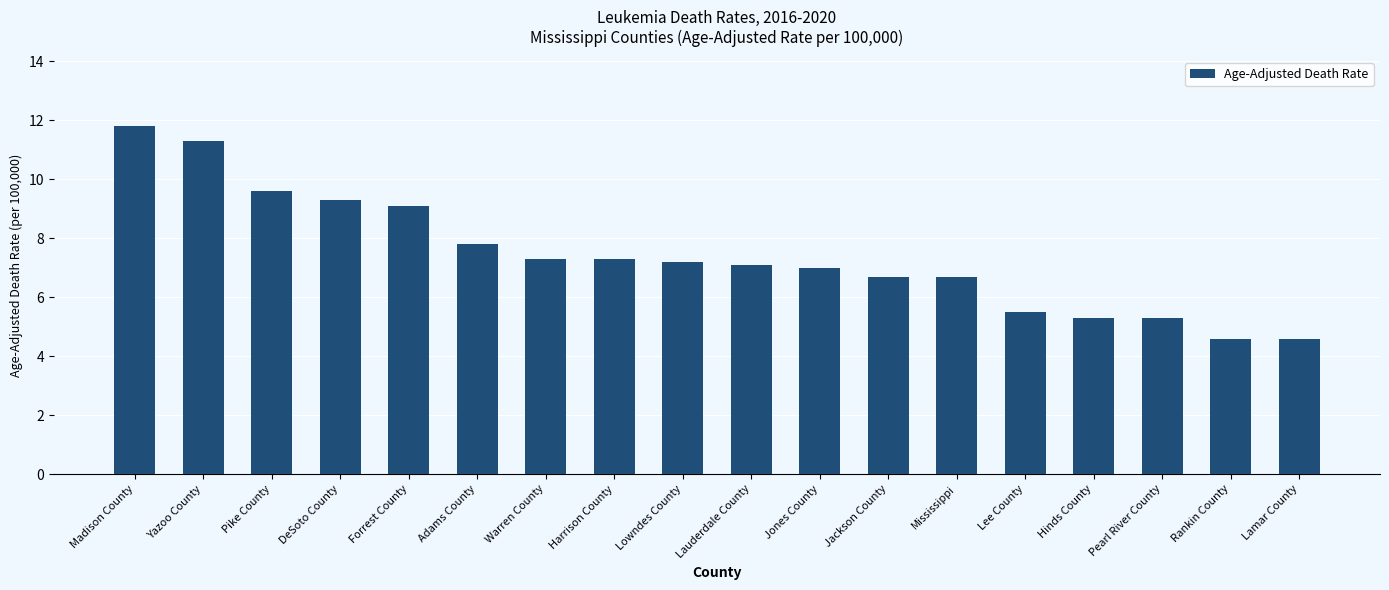

Which has a higher value, Mississippi or Lee County?

Mississippi